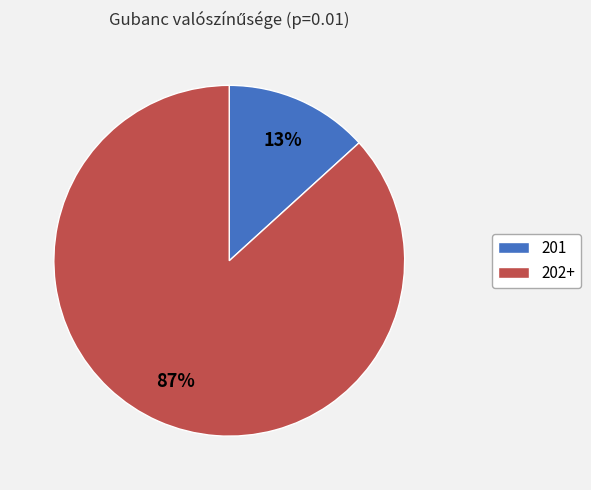

How many slices are in this pie chart?

2